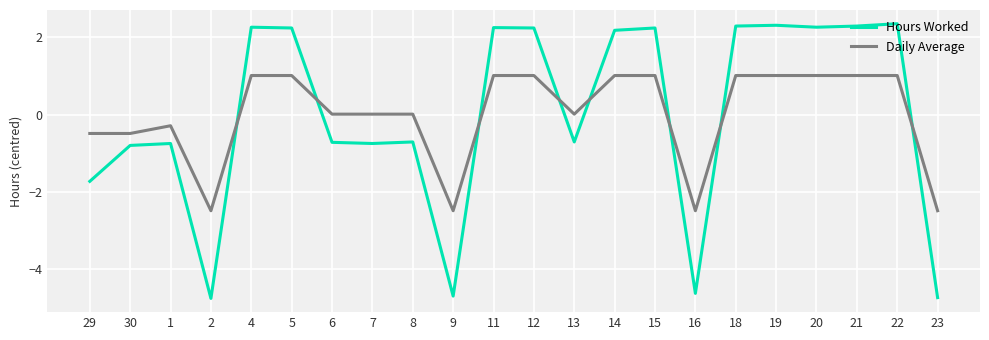

At which label does Daily Average first exceed 1?

4